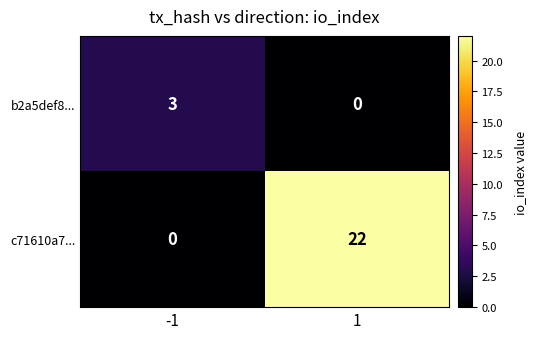

Between -1 and 1, which series saw the biggest shift?

c71610a7...